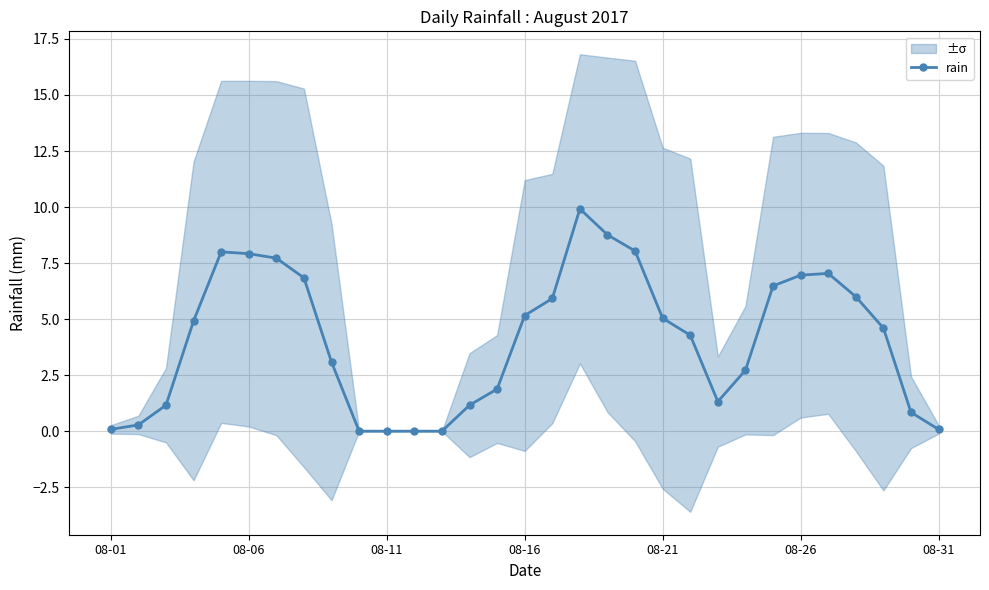

What is the greatest value displayed?

9.9